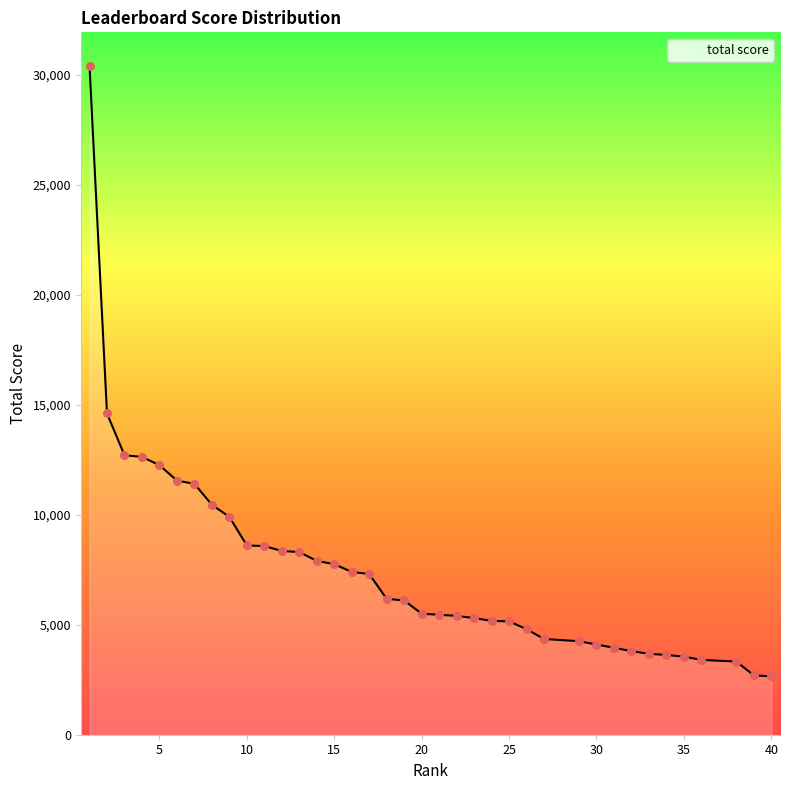

What is the ratio of the value at 2 to the value at 36?

4.3